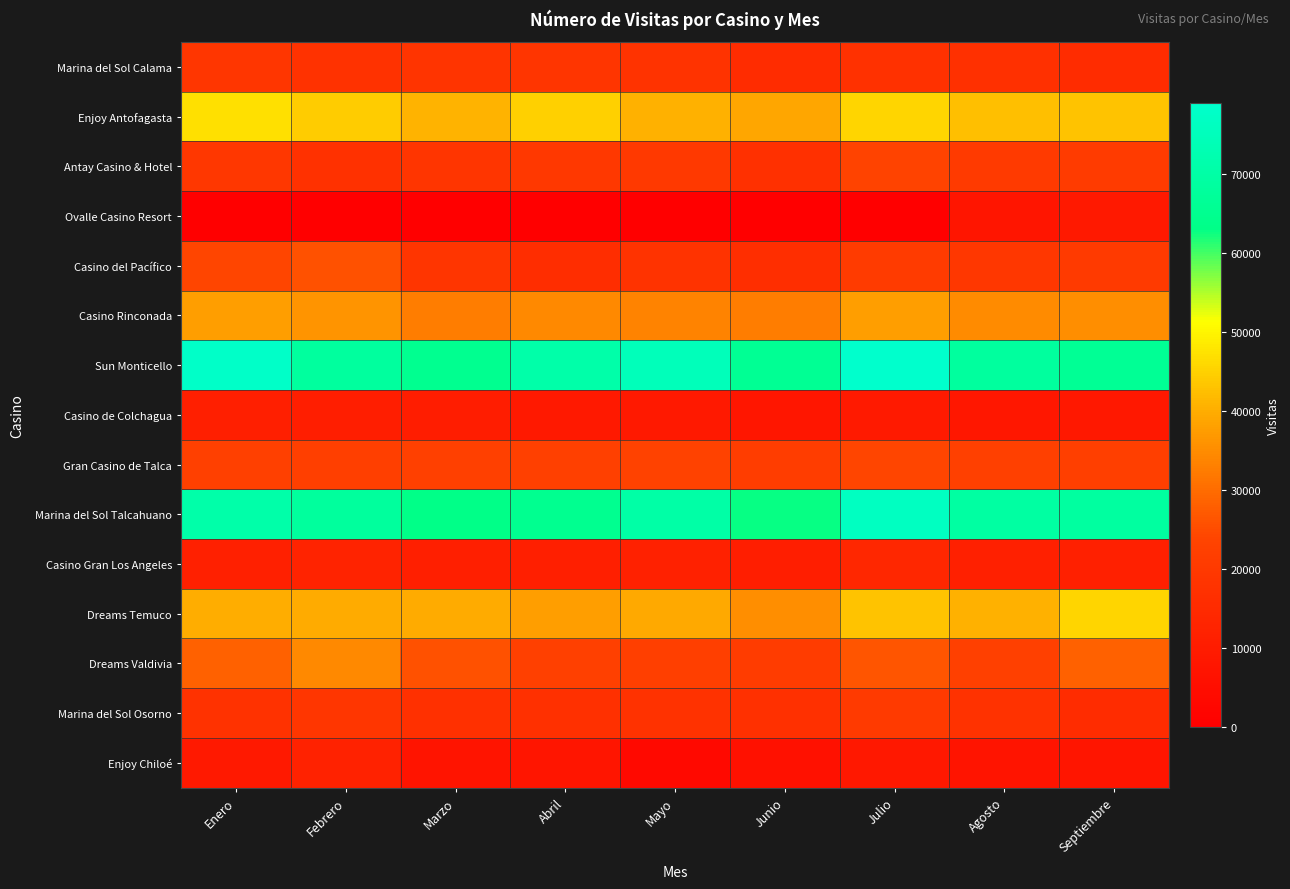

Which series has the largest total across all categories?

Sun Monticello